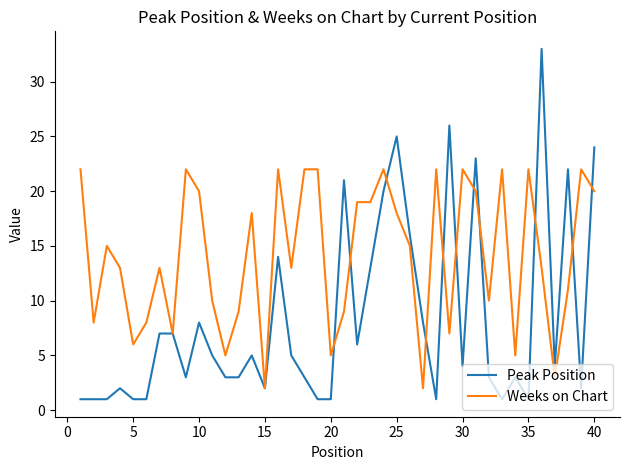

How many distinct data groups are displayed?

2